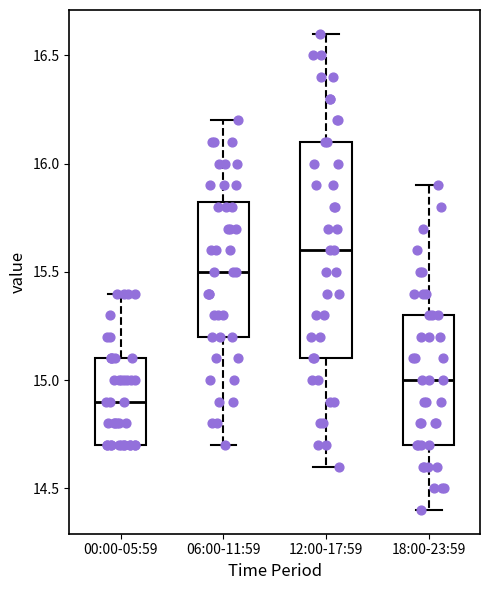

Where is the upper edge of the box for 06:00-11:59 on the y-axis? The values are not printed on the chart, so give them approximately, as read against the axis.

15.85